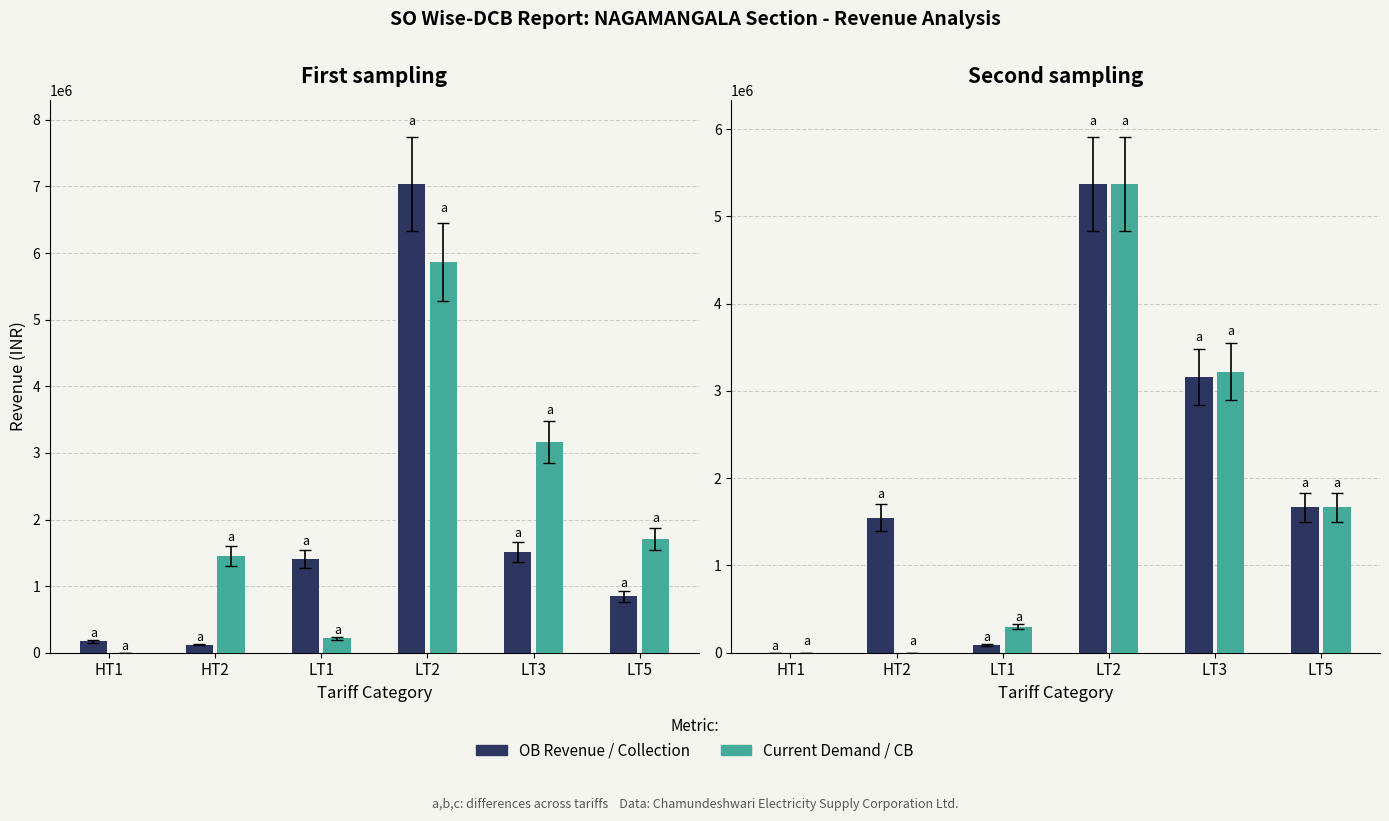

Reading left to right, extract all data points from this chart.

OB Revenue: 169525.0	121457.1	1406904.4	7036308.6	1511589.8	846304.4
Current Demand: 0.0	1451191.0	215670.7	5861419.2	3158087.9	1705598.0
Collection: 0.0	1549327.0	87563.0	5370231.0	3160161.0	1666973.0
CB: 0.0	0.0	298725.6	5371533.8	3222448.3	1666973.0